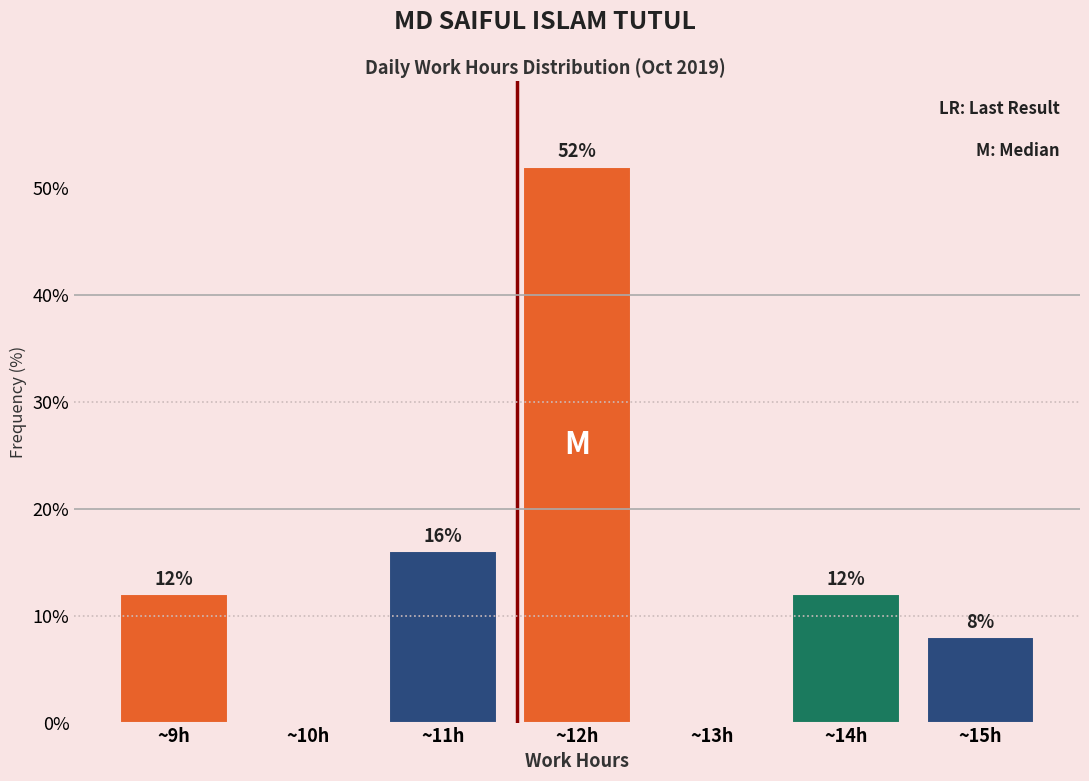

Which range on the x-axis has the tallest bar?

11.5 to 12.5